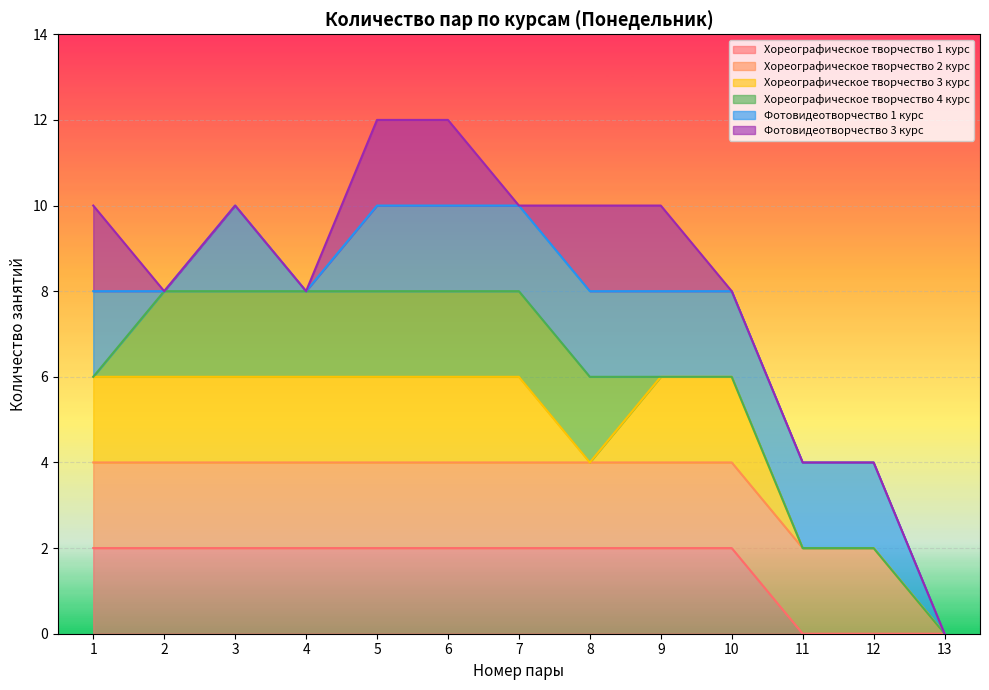

The value of Хореографическое творчество 1 курс at 4 is 1. True or false?

False